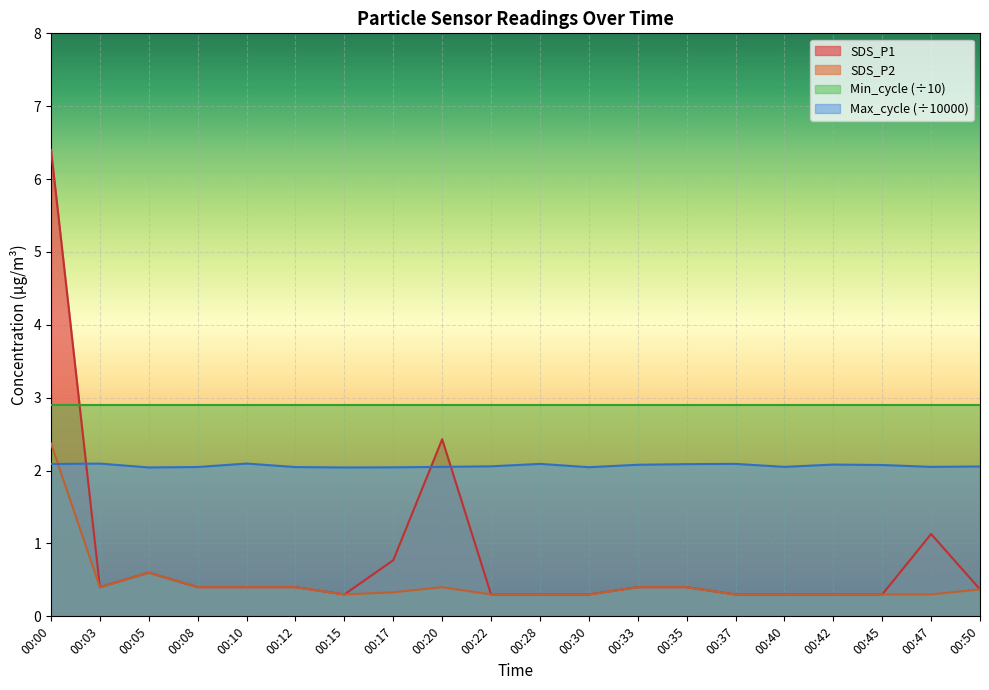

True or false: Max_cycle (÷10000) and Min_cycle (÷10) cross at least once.

False